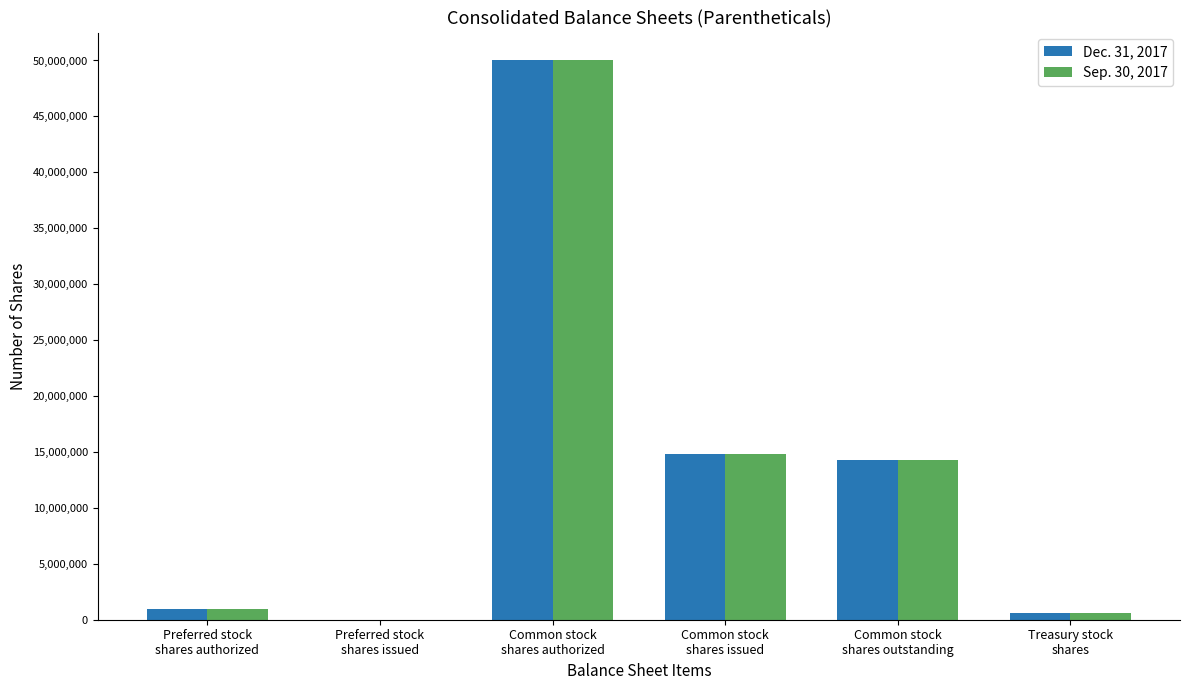

How many groups of bars are there?

6